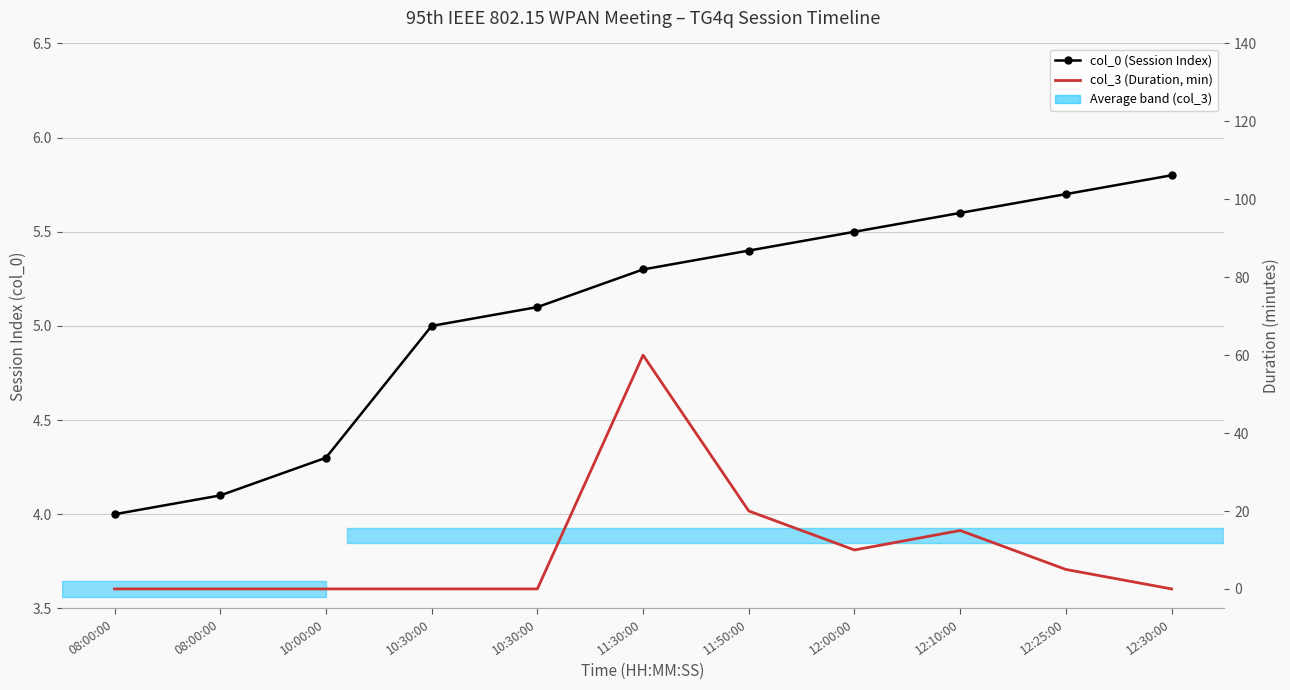

What is the value of the col_0 (Session Index) point at the 2nd from the left?

4.0